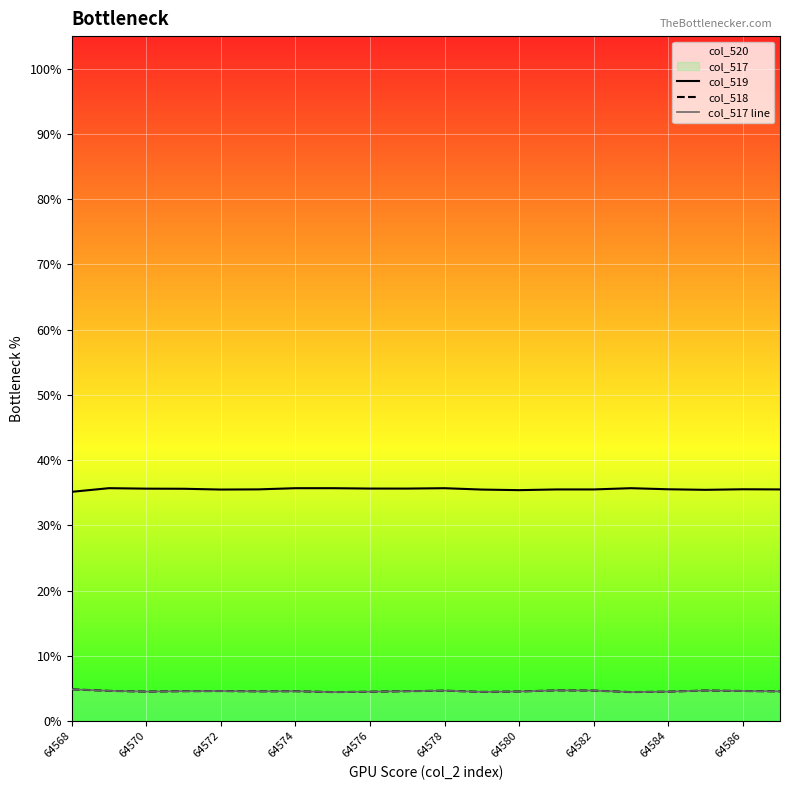

True or false: col_518 and col_517 line cross at least once.

False